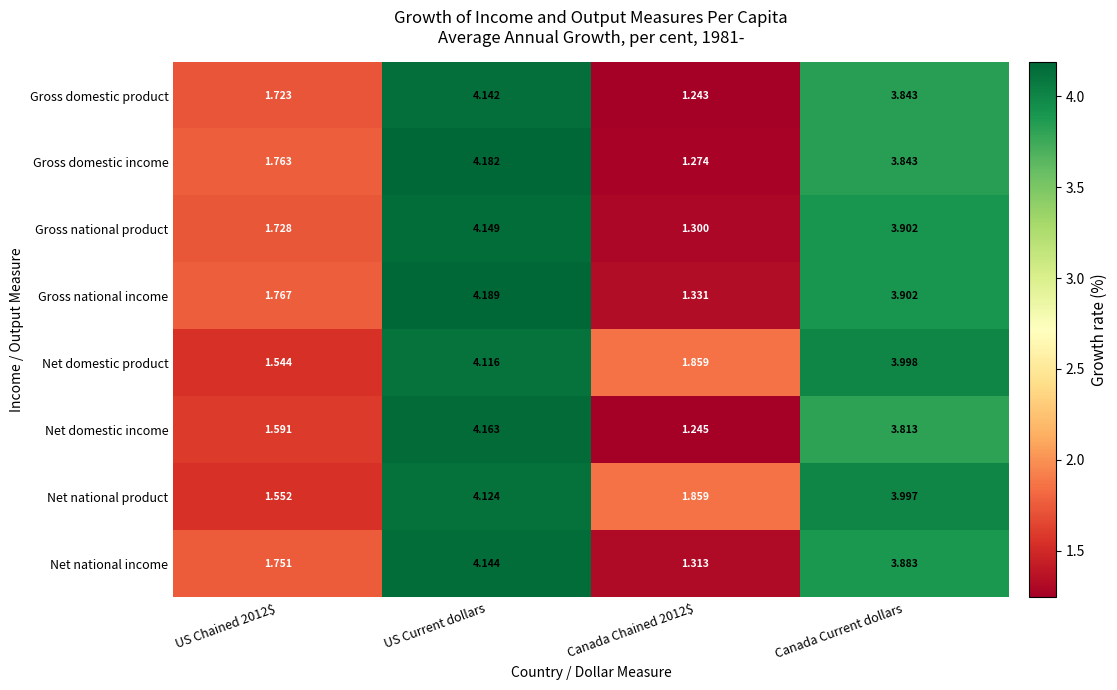

At which label does Gross domestic product first exceed 3?

US Current dollars